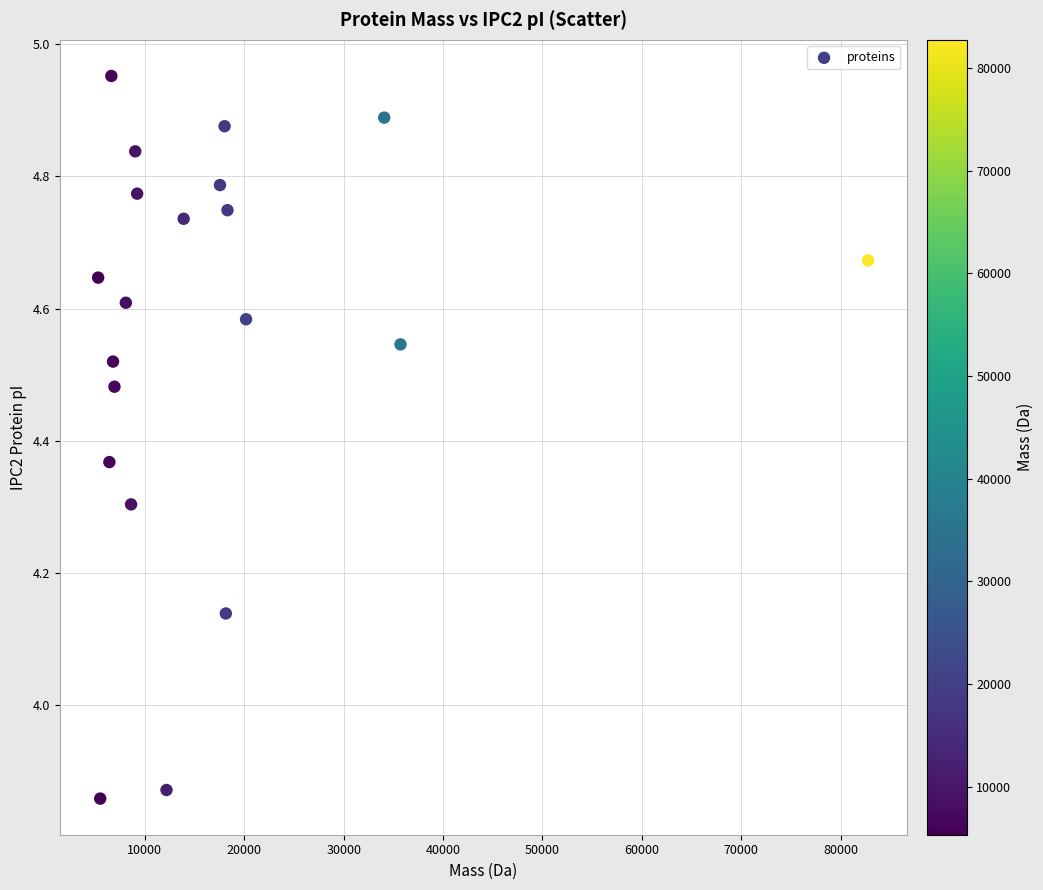

What is the range of Y values (max minus min)?

1.1